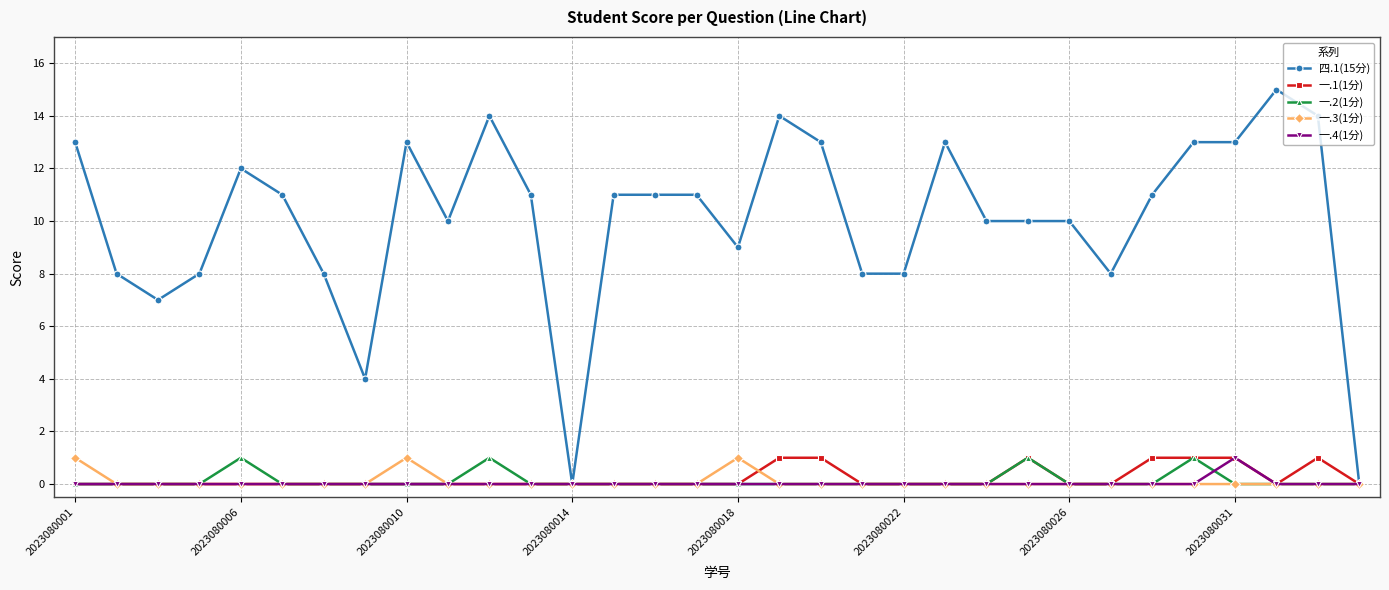

Which series has the largest total across all categories?

四.1(15分)